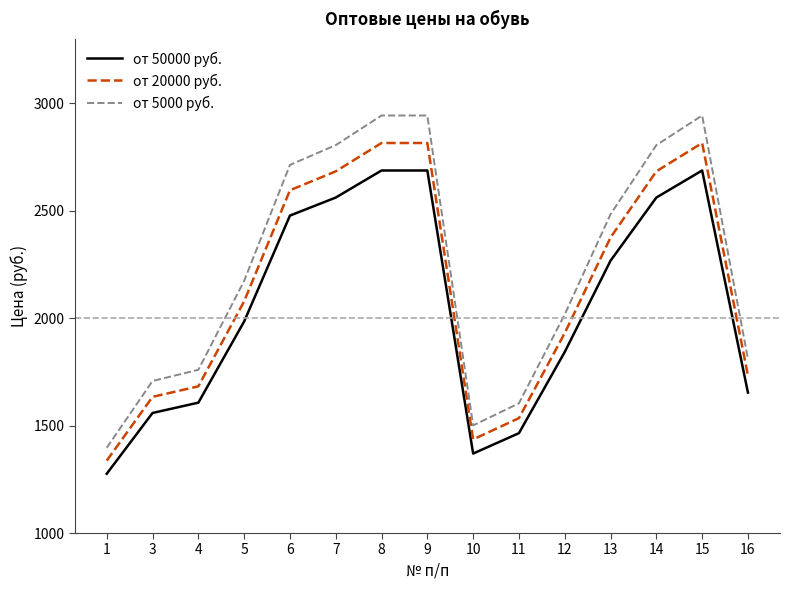

True or false: от 5000 руб. and от 50000 руб. cross at least once.

False